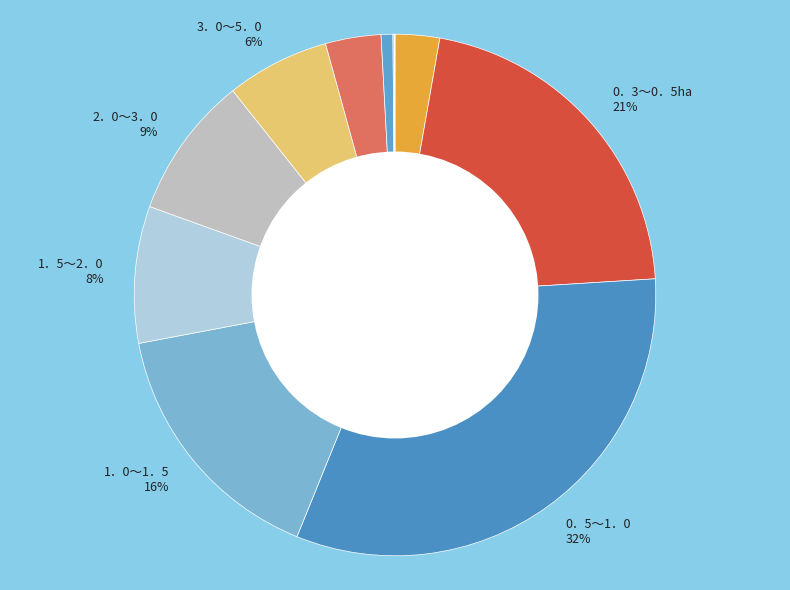

How many segments does this pie chart have?

11